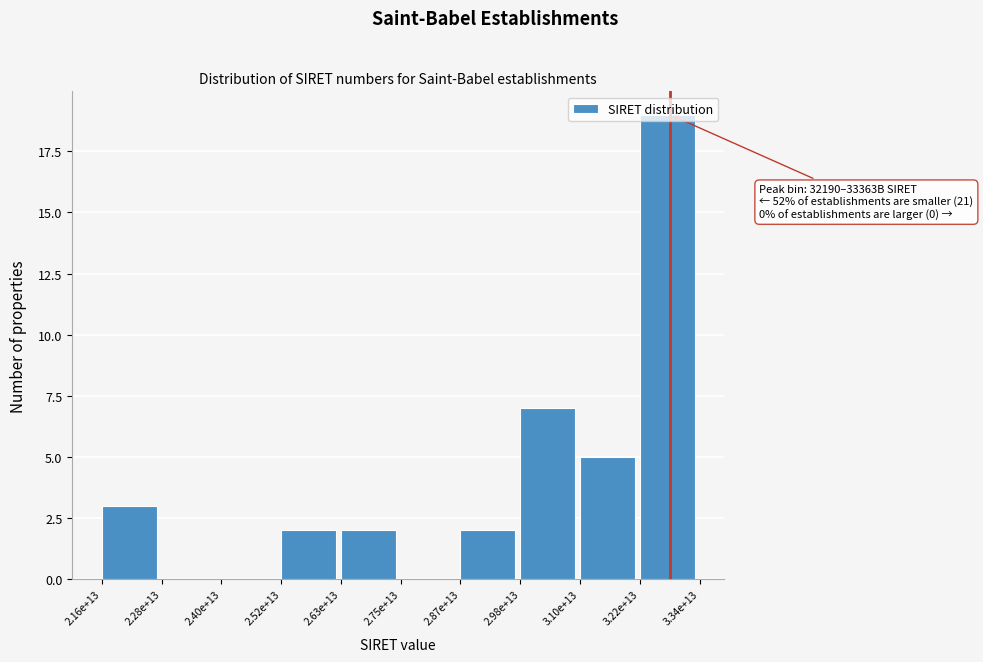

What is the ratio of the value at 2.87e+13 to the value at 3.10e+13?

0.4